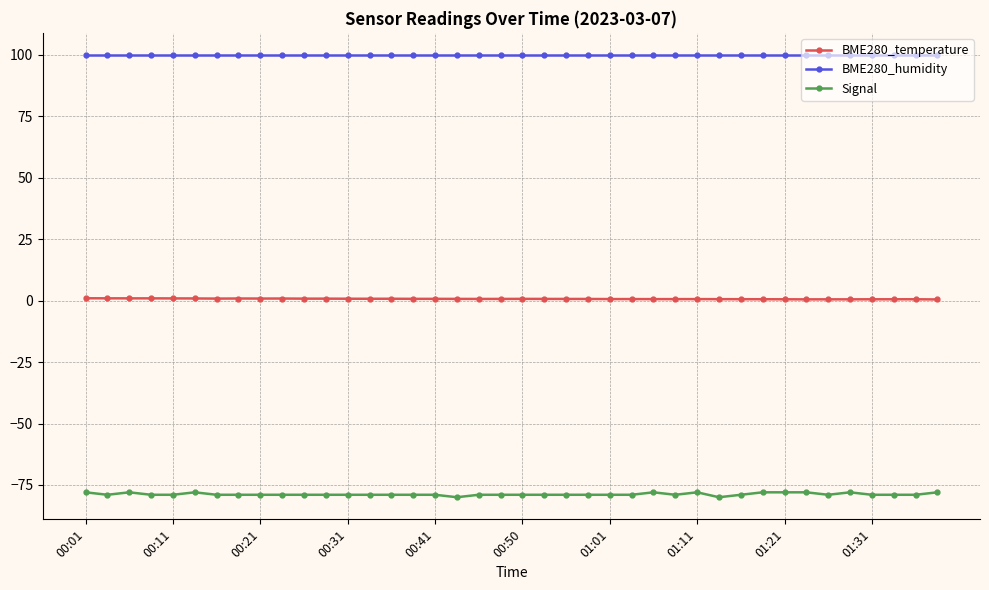

Rank the series by their maximum value, from lowest to highest.

Signal, BME280_temperature, BME280_humidity